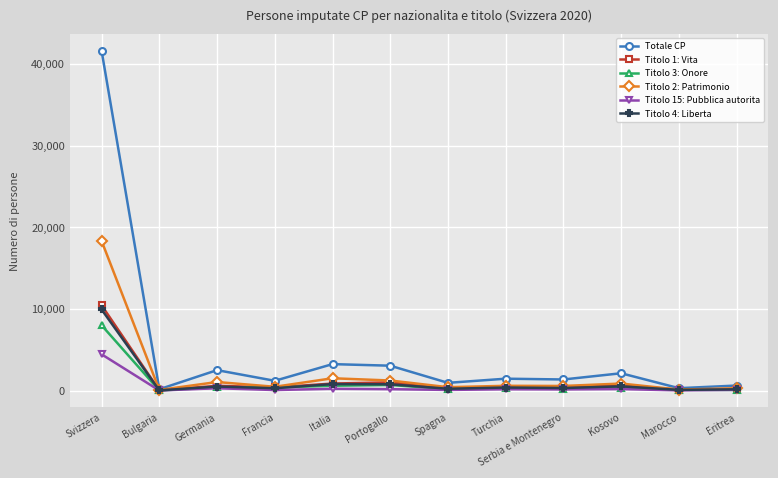

At which category is the sum across all series the highest?

Svizzera